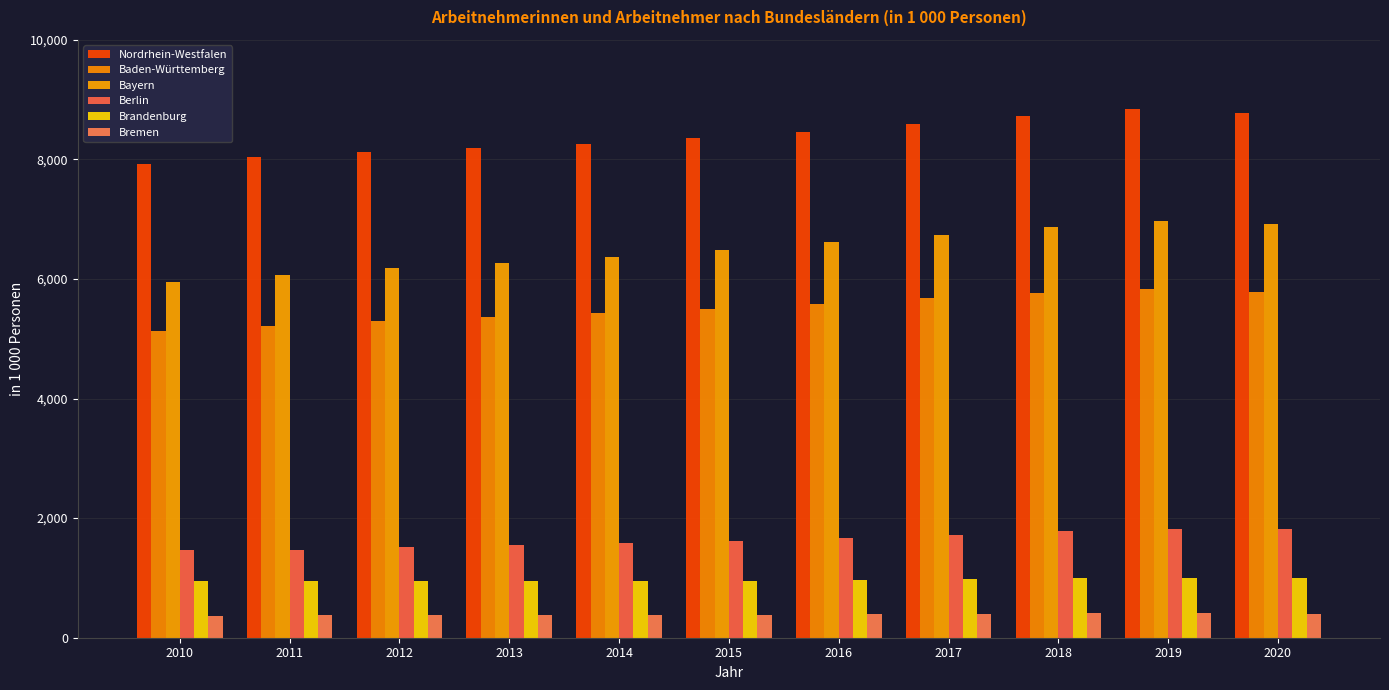

At 2017, list the series in order from largest to smallest.

Nordrhein-Westfalen, Bayern, Baden-Württemberg, Berlin, Brandenburg, Bremen